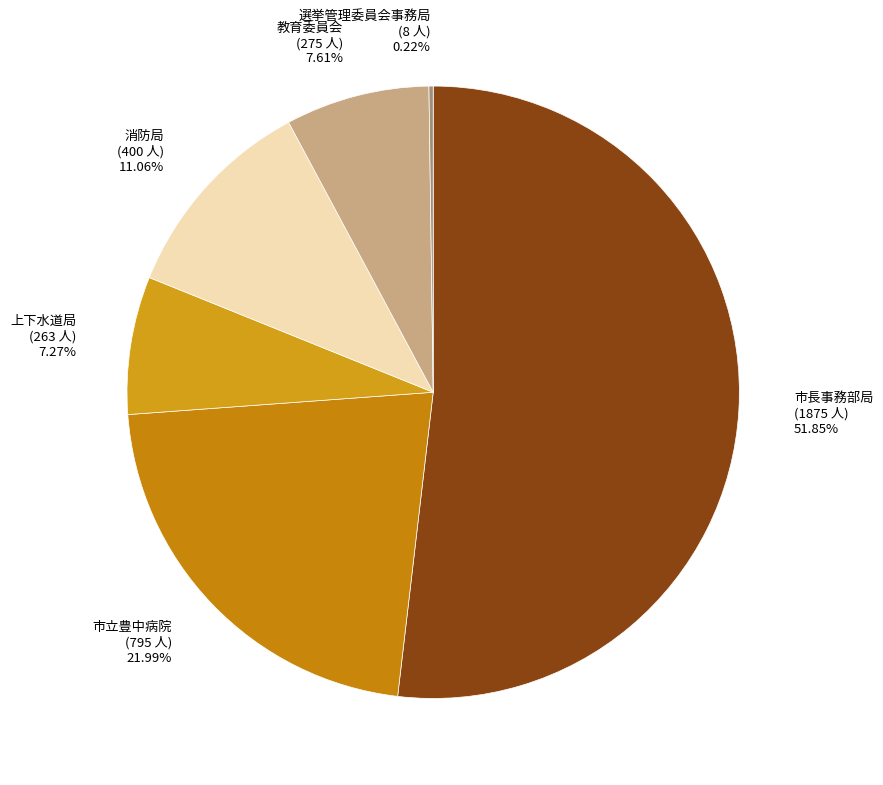

To the nearest percent, what is the average slice percentage?

17%